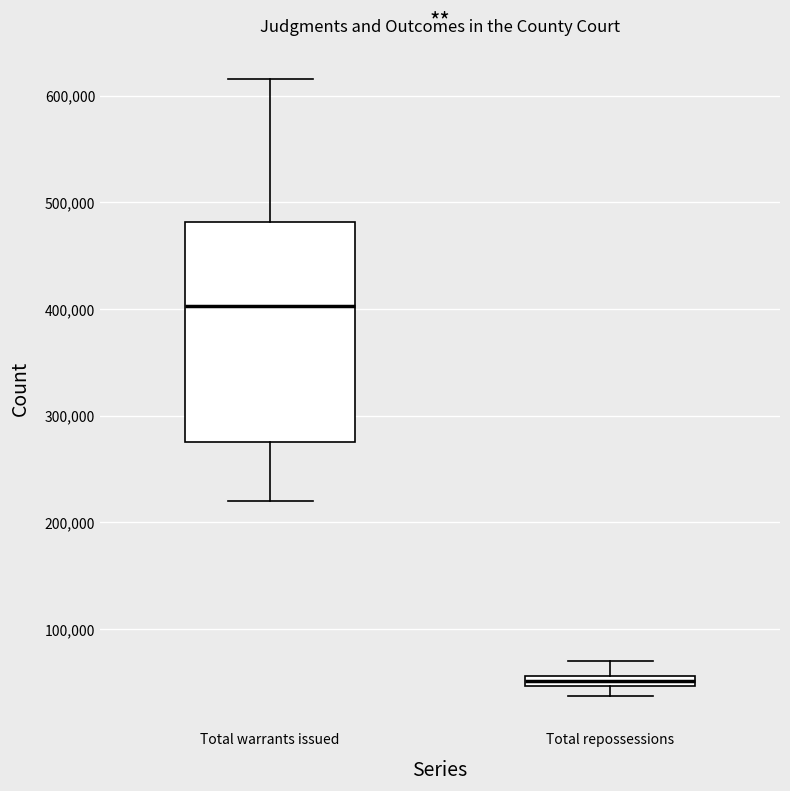

Which box is the tallest, from its lower edge to its upper edge?

Total warrants issued